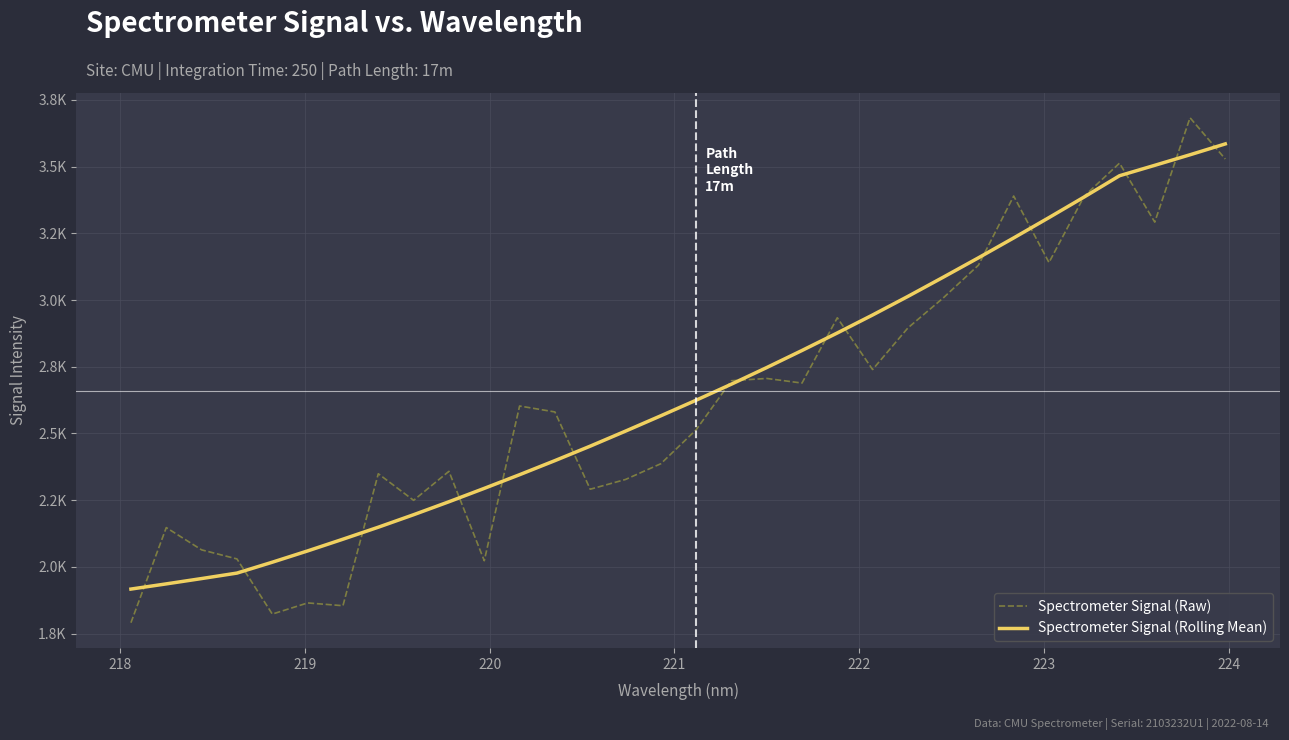

Does the chart have visible grid lines?

Yes